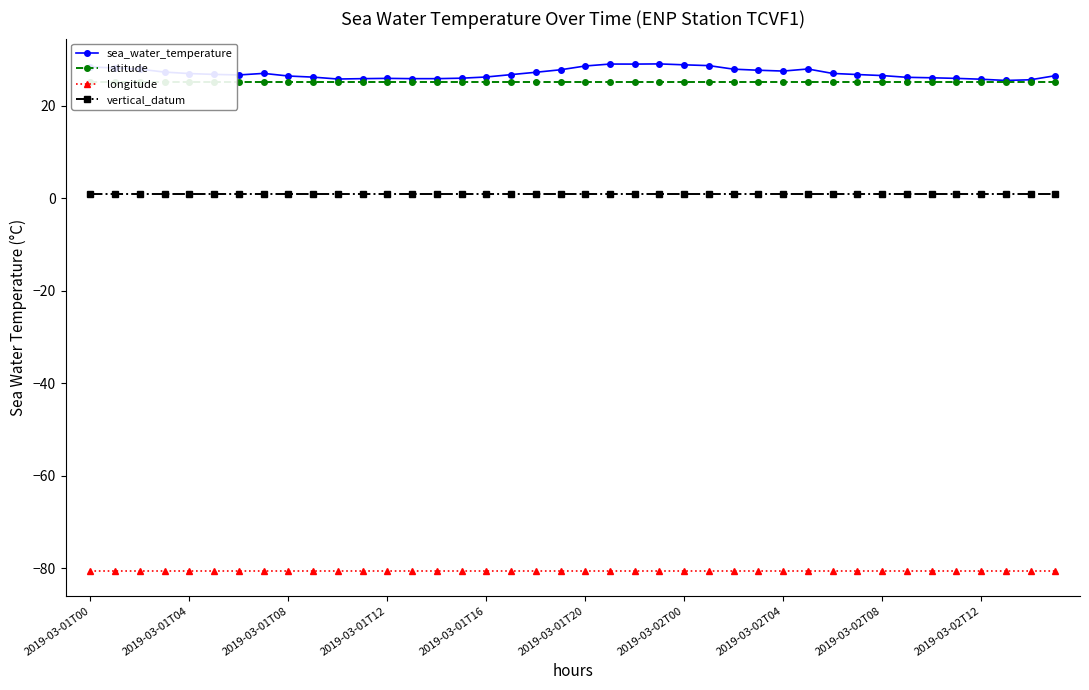

How many data points in sea_water_temperature are less than 26?

10